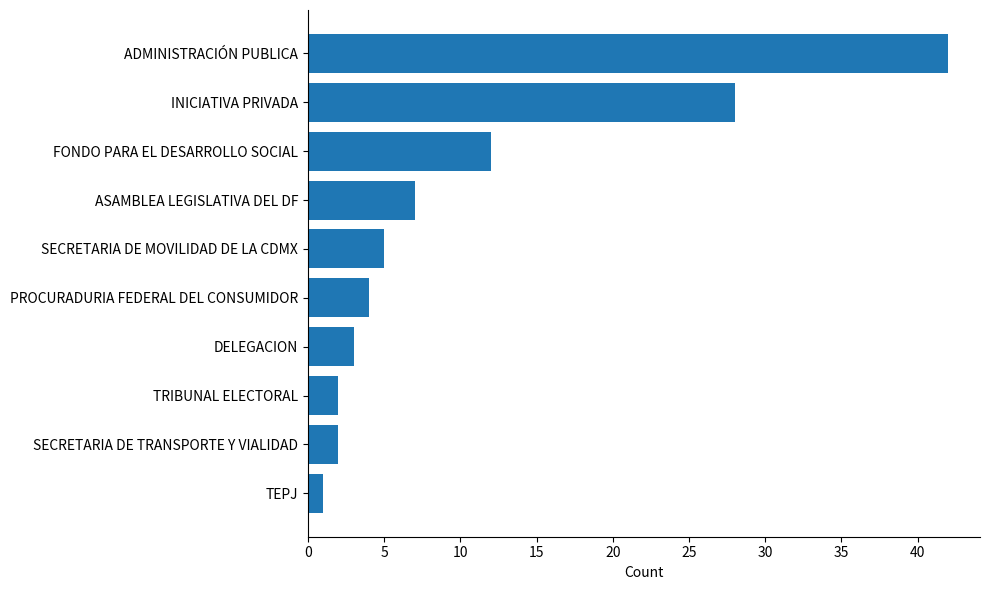

Does the chart contain stacked bars?

No